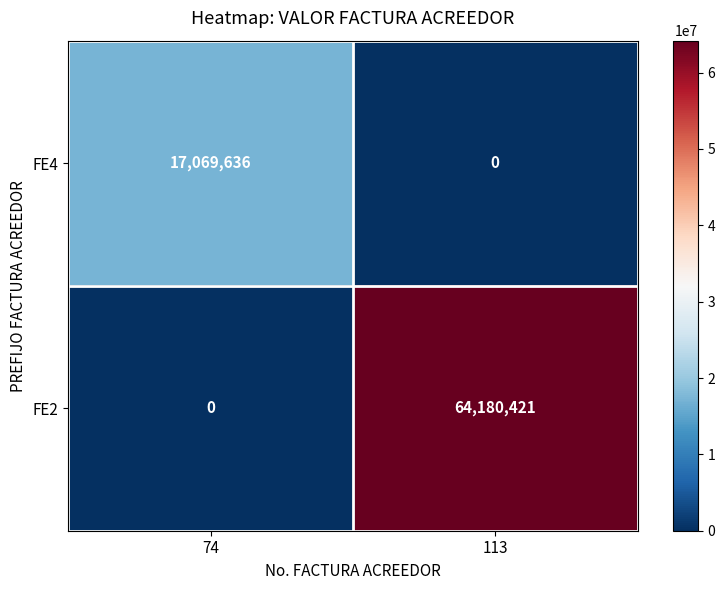

Count the number of data series in this chart.

2